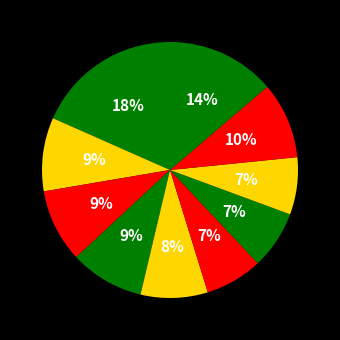

How many segments does this pie chart have?

10